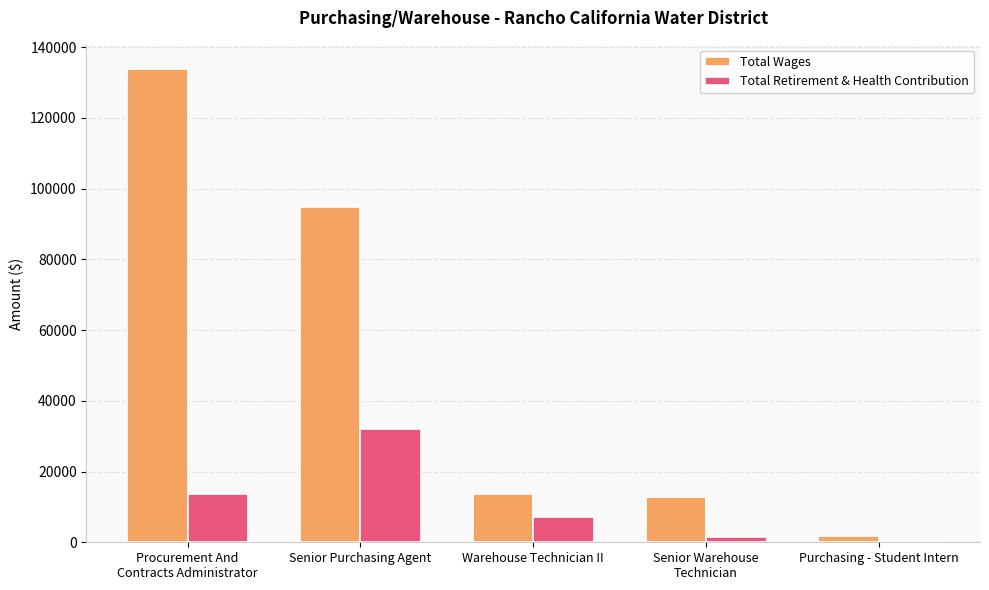

Which series has the largest total across all categories?

Total Wages